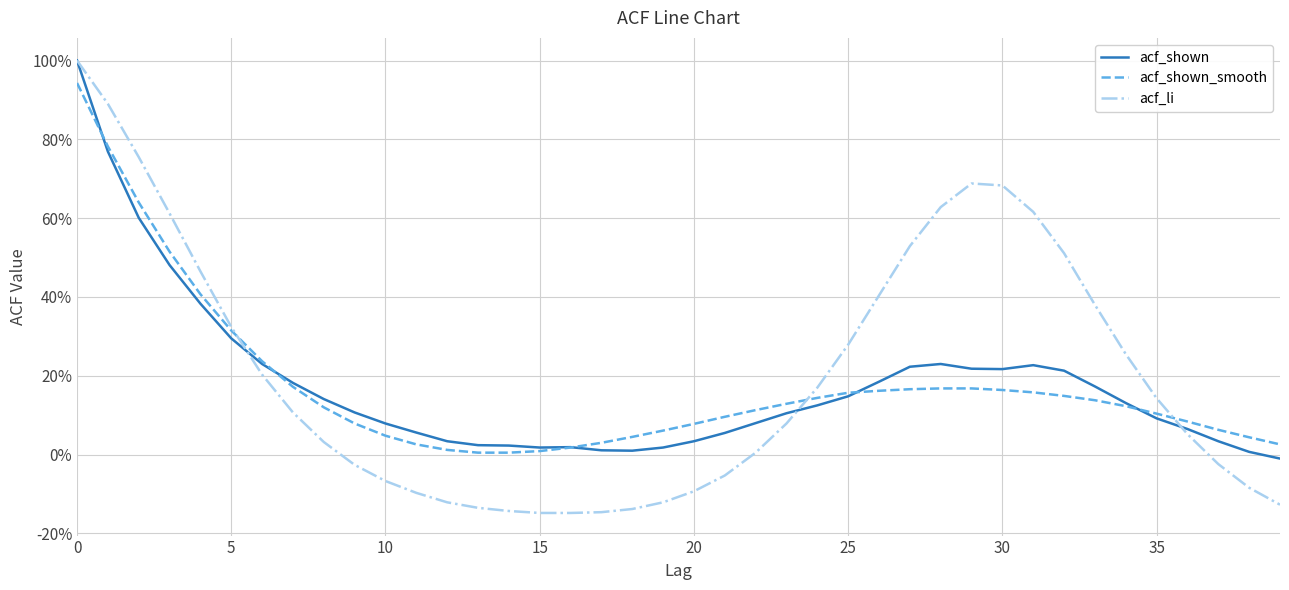

What is the value of the acf_li point at the 2nd from the left?

0.9